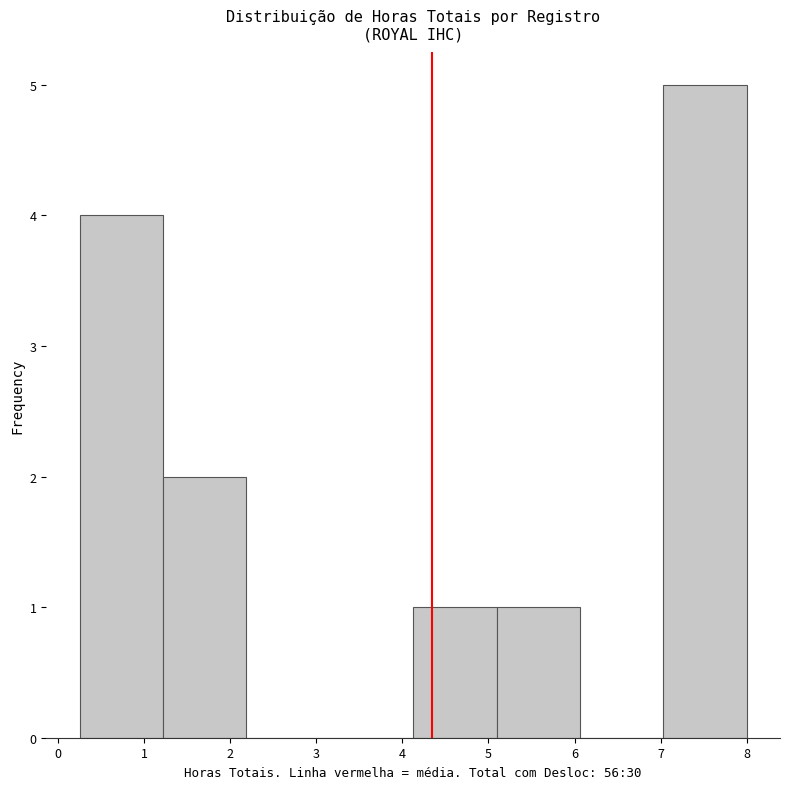

Reading left to right, list every bar in this chart as the range it spans on the x-axis followed by its height. Neither the bar edges nor the heights are printed on the chart, so give them approximately, as read against the axes.

0.3 to 1.2: 4
1.2 to 2.2: 2
2.2 to 3.2: 0
3.2 to 4.1: 0
4.1 to 5.1: 1
5.1 to 6.1: 1
6.1 to 7.0: 0
7.0 to 8.0: 5